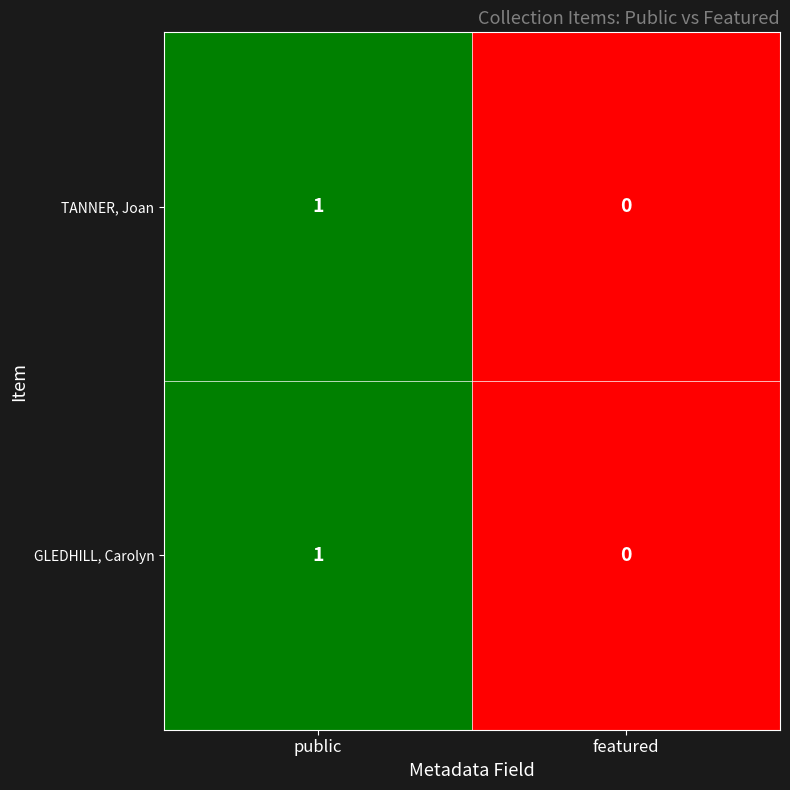

At which label is TANNER, Joan closest to 0?

featured